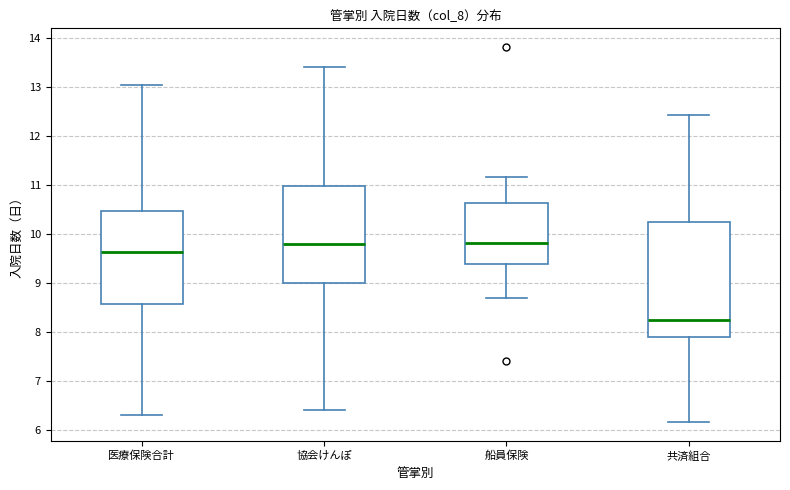

Reading left to right, read every box against the y-axis: the position of its median line, the range the box covers, and the ends of its whiskers. The values are not printed on the chart, so give them approximately, as read against the axis.

医療保険合計: median 9.6, box 8.6 to 10.5, whiskers 6.3 to 13.0
協会けんぽ: median 9.8, box 9.0 to 11.0, whiskers 6.4 to 13.4
船員保険: median 9.8, box 9.4 to 10.6, whiskers 8.7 to 11.2
共済組合: median 8.3, box 7.9 to 10.3, whiskers 6.2 to 12.4